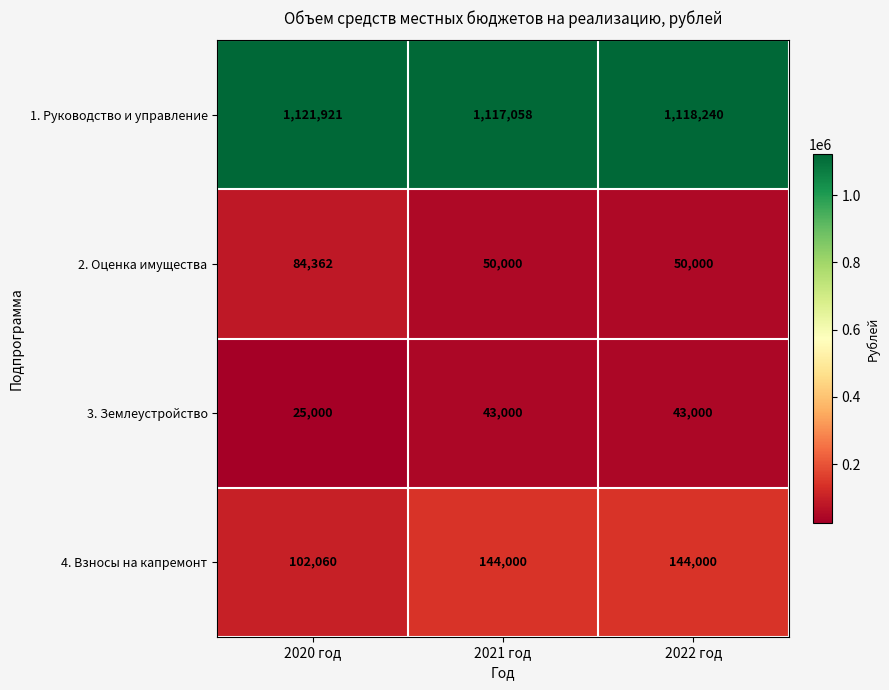

Is it true that 4. Взносы на капремонт equals 102060 at 2020 год?

True